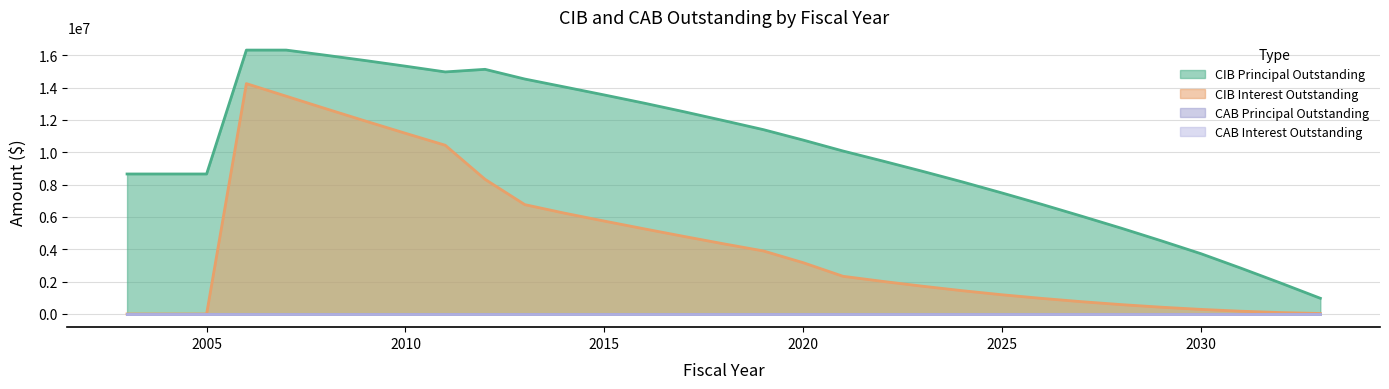

Between 2004 and 2021, which is larger?

2021